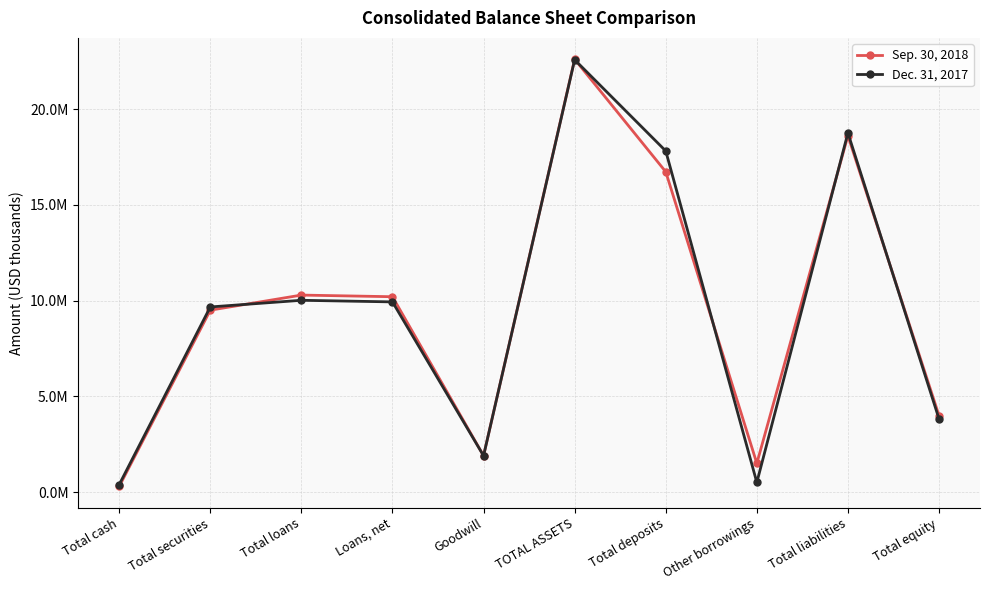

Reading left to right, extract all data points from this chart.

Sep. 30, 2018: 294470	9504733	10292846	10206850	1900845	22612583	16733764	1501207	18616886	3995697
Dec. 31, 2017: 392313	9672116	10020773	9936732	1900845	22587292	17821460	505223	18763138	3824154